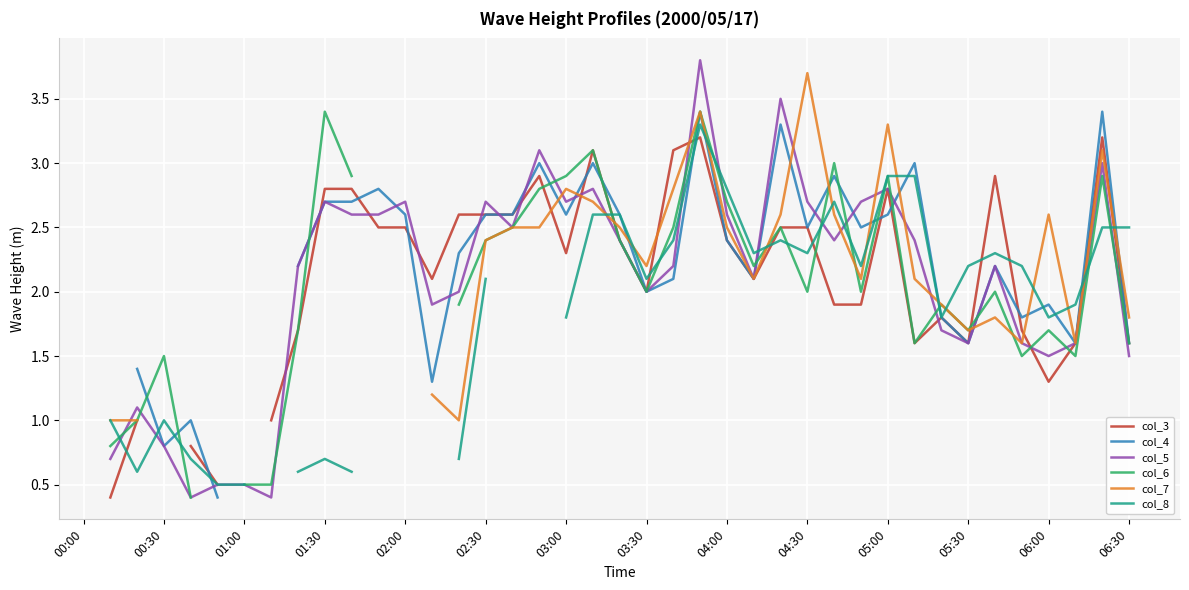

True or false: col_6 has a value of 1.6 at 31.

True